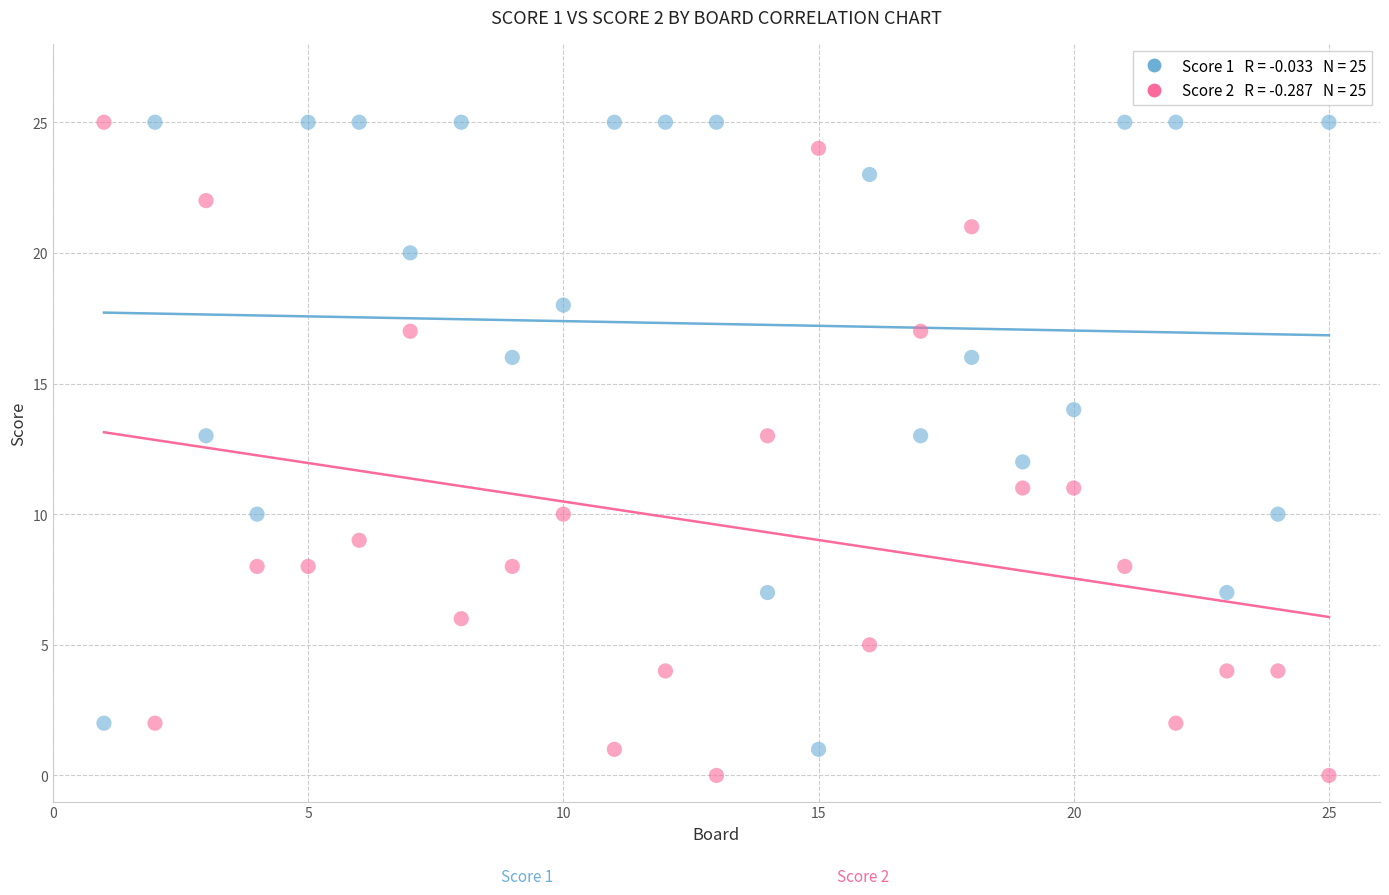

Across all data points, what is the range of Y values (max minus min)?

25